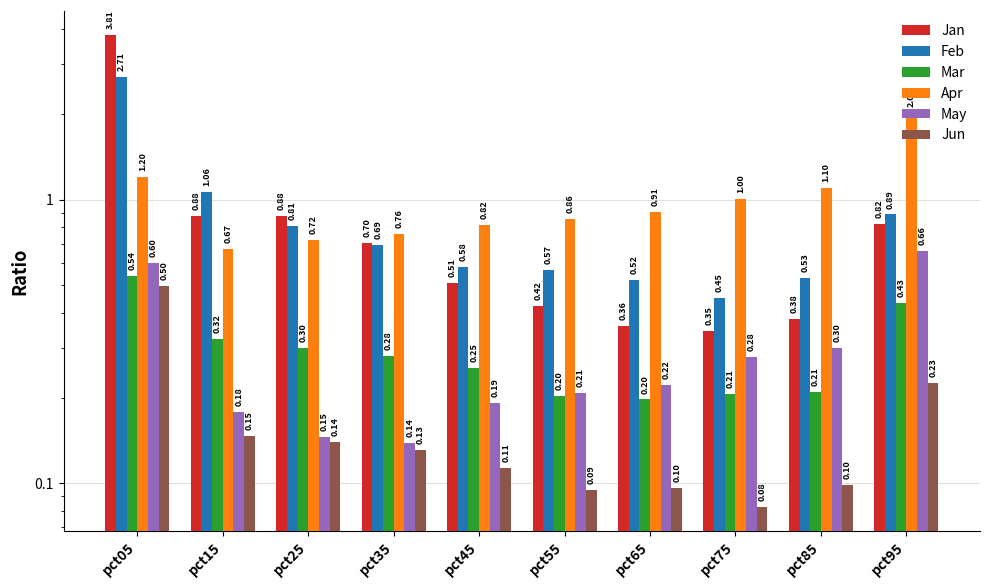

Rank the categories by Mar value from lowest to highest.

pct65, pct55, pct75, pct85, pct45, pct35, pct25, pct15, pct95, pct05